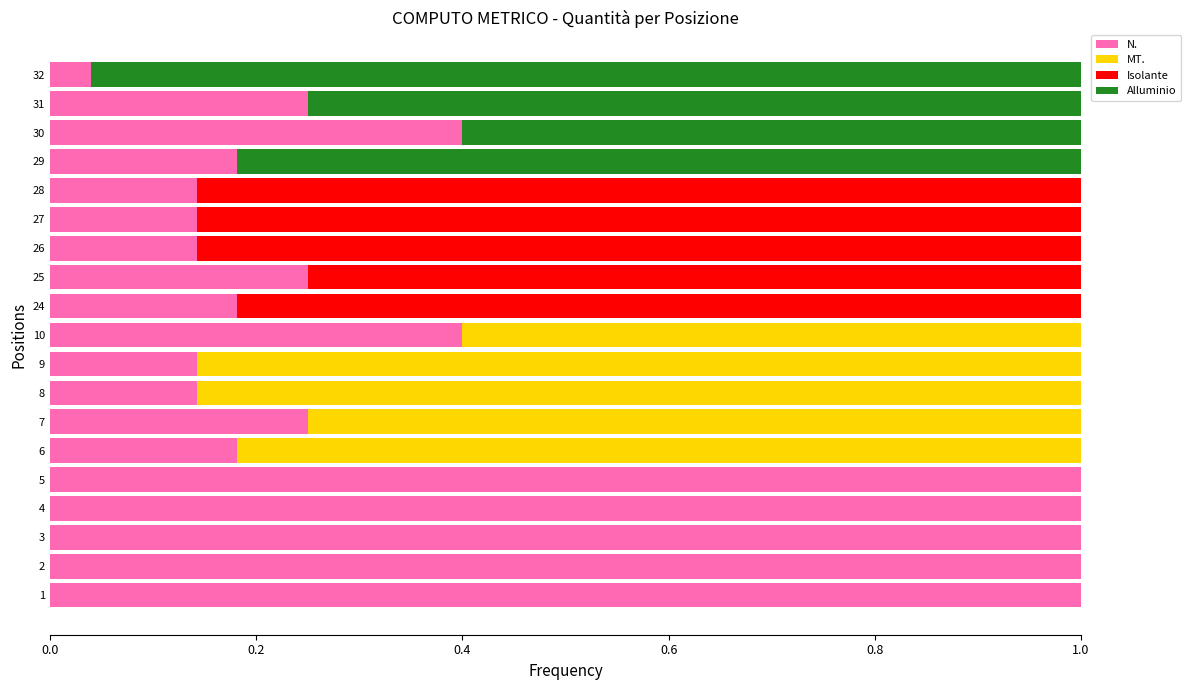

Reading right to left, what are all the values shown in this chart?

N.: 0.0	0.2	0.4	0.2	0.1	0.1	0.1	0.2	0.2	0.4	0.1	0.1	0.2	0.2	1.0	1.0	1.0	1.0	1.0
MT.: 0.0	0.0	0.0	0.0	0.0	0.0	0.0	0.0	0.0	0.6	0.9	0.9	0.8	0.8	0.0	0.0	0.0	0.0	0.0
Isolante: 0.0	0.0	0.0	0.0	0.9	0.9	0.9	0.8	0.8	0.0	0.0	0.0	0.0	0.0	0.0	0.0	0.0	0.0	0.0
Alluminio: 1.0	0.8	0.6	0.8	0.0	0.0	0.0	0.0	0.0	0.0	0.0	0.0	0.0	0.0	0.0	0.0	0.0	0.0	0.0